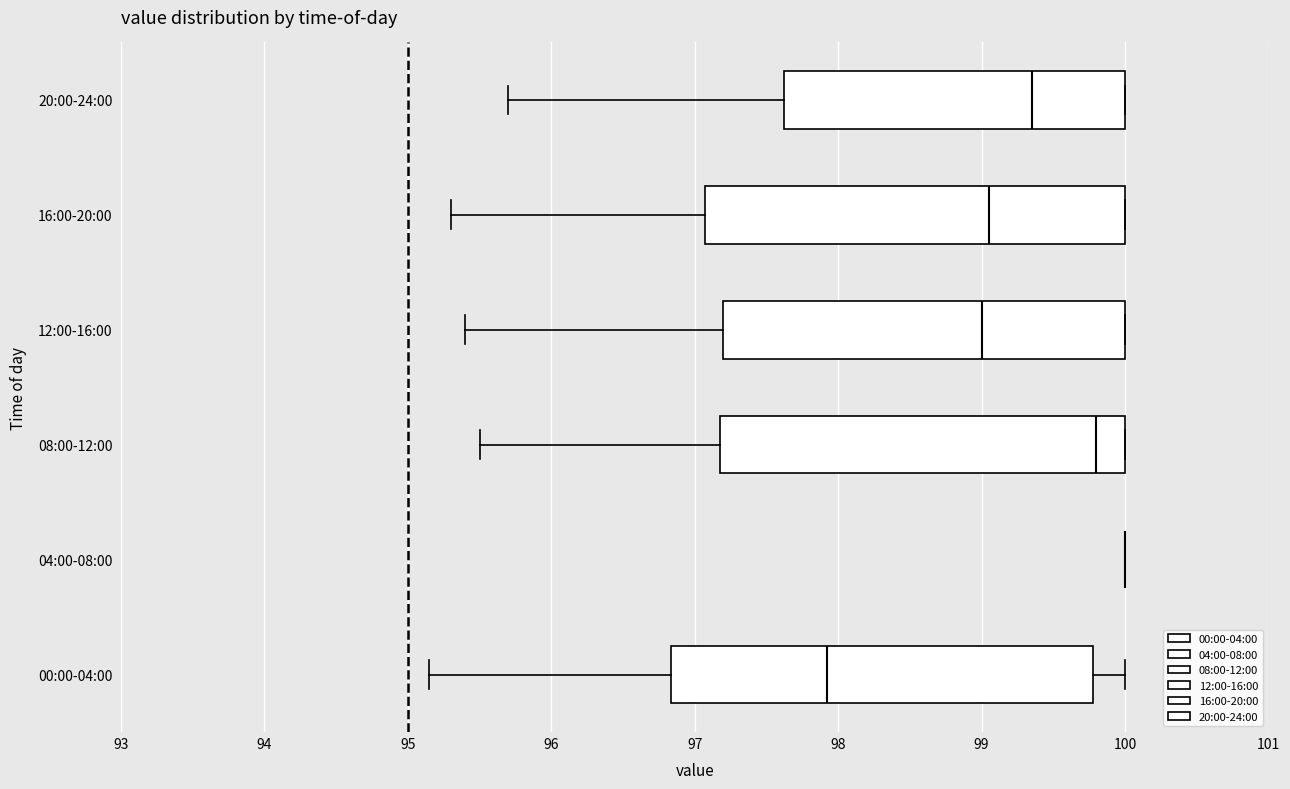

Reading bottom to top, transcribe this box plot: for each box, give where its median line is, the range the box spans, and where its two whiskers end, as read against the x-axis. The values are not printed on the chart, so give them approximately, as read against the axis.

00:00-04:00: median 97.9, box 96.8 to 99.8, whiskers 95.2 to 100.0
04:00-08:00: box collapsed to a line at 100.0, whiskers 100.0 to 100.0
08:00-12:00: median 99.8, box 97.2 to 100.0, whiskers 95.5 to 100.0
12:00-16:00: median 99.0, box 97.2 to 100.0, whiskers 95.4 to 100.0
16:00-20:00: median 99.1, box 97.1 to 100.0, whiskers 95.3 to 100.0
20:00-24:00: median 99.4, box 97.6 to 100.0, whiskers 95.7 to 100.0